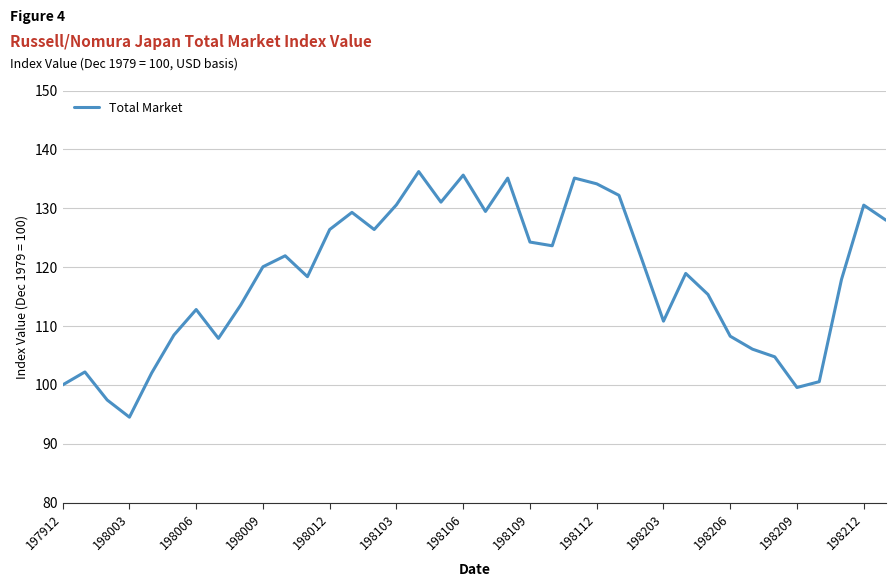

What is the maximum value shown in the chart?

136.2